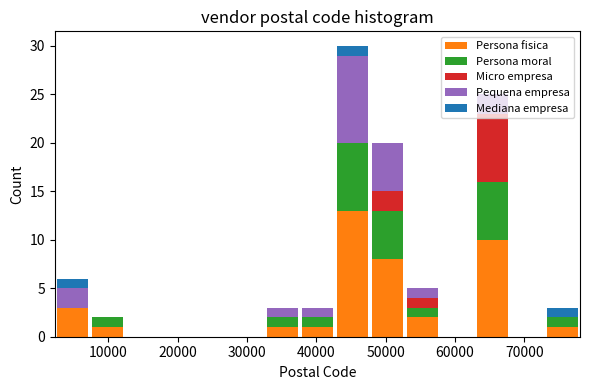

Which range on the x-axis has the tallest stacked bar (by total height)?

43000 to 48000